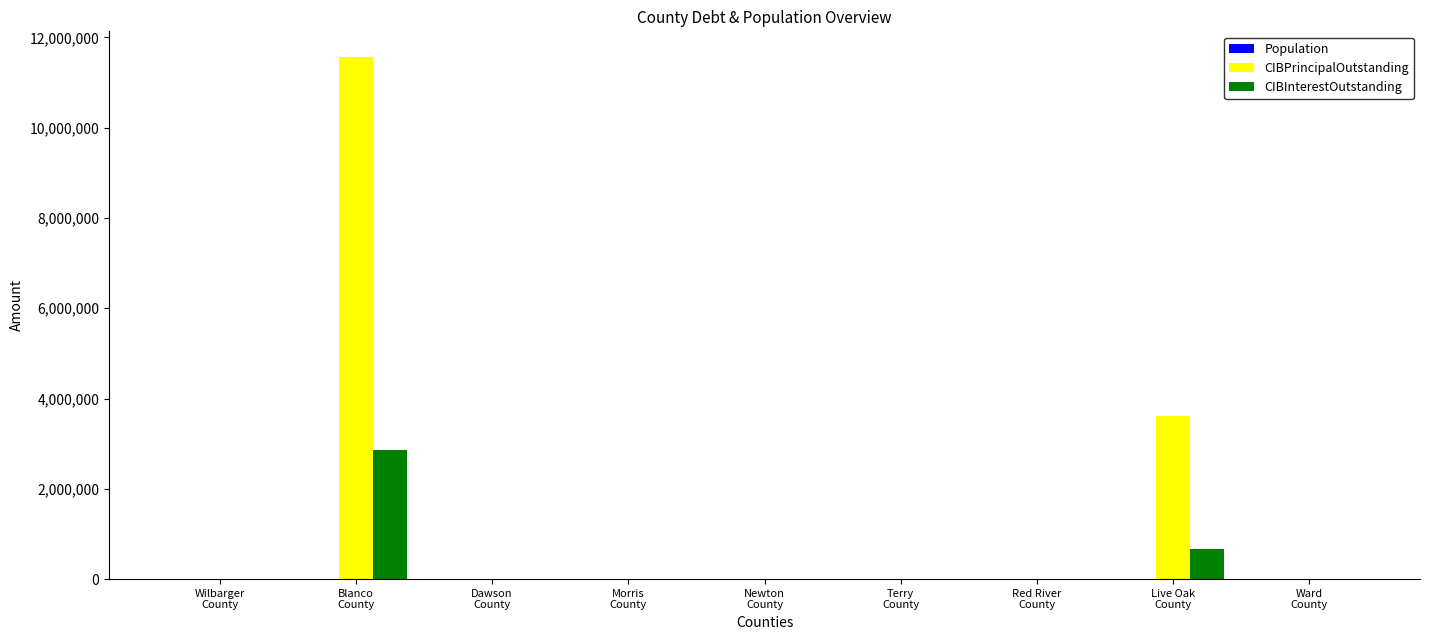

At which category is the sum across all series the highest?

Blanco
County